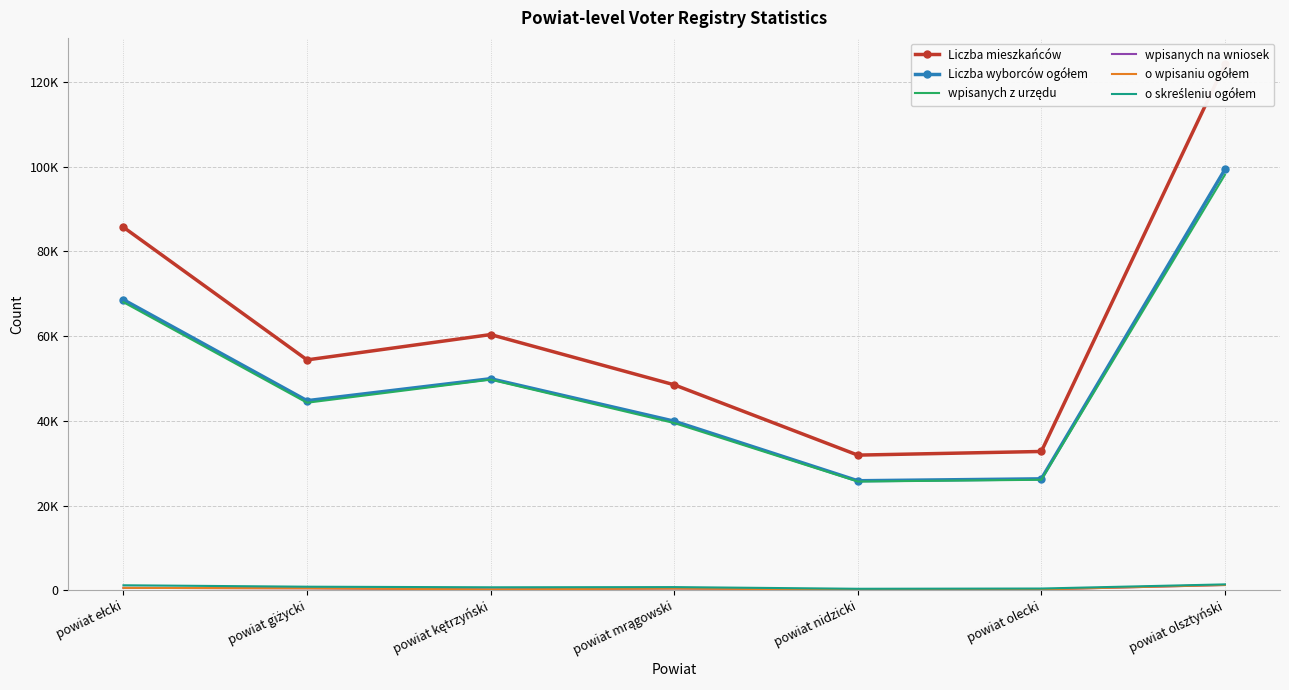

What is the label of the 7th point from the right?

powiat ełcki